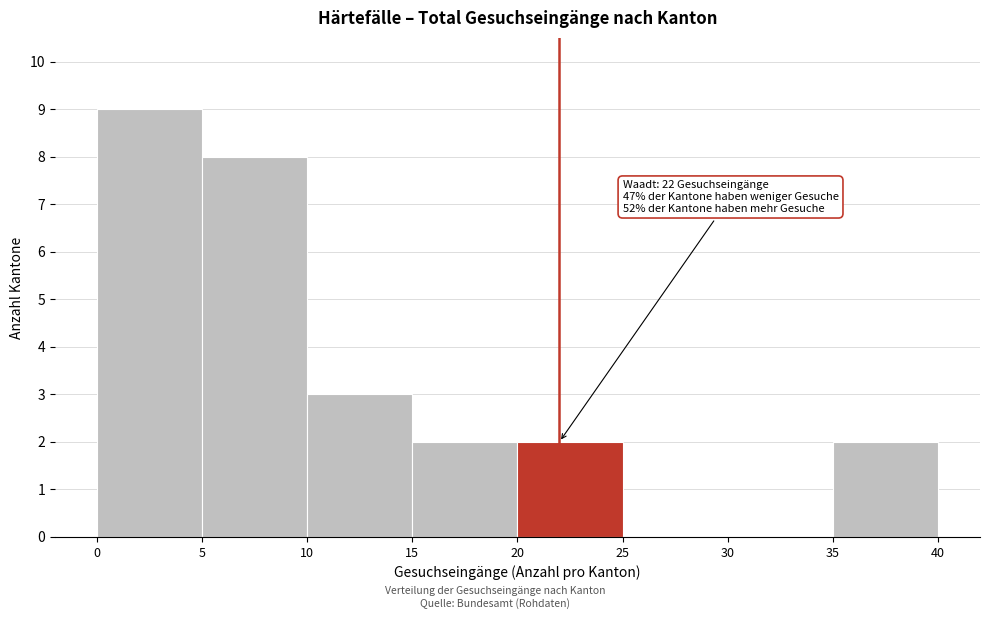

Which range on the x-axis has the tallest bar?

0 to 5